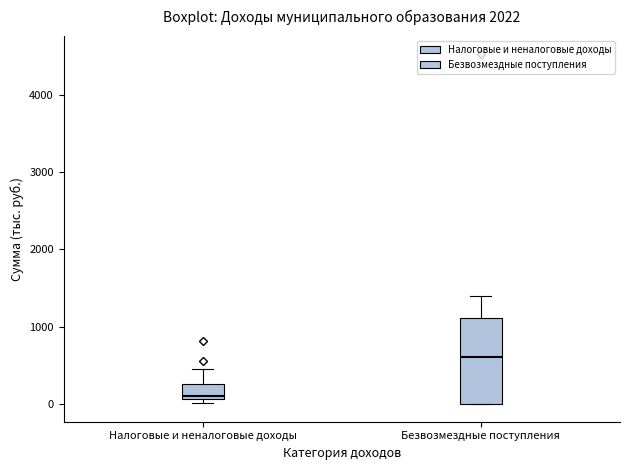

Which box's median line is the lowest?

Налоговые и неналоговые доходы